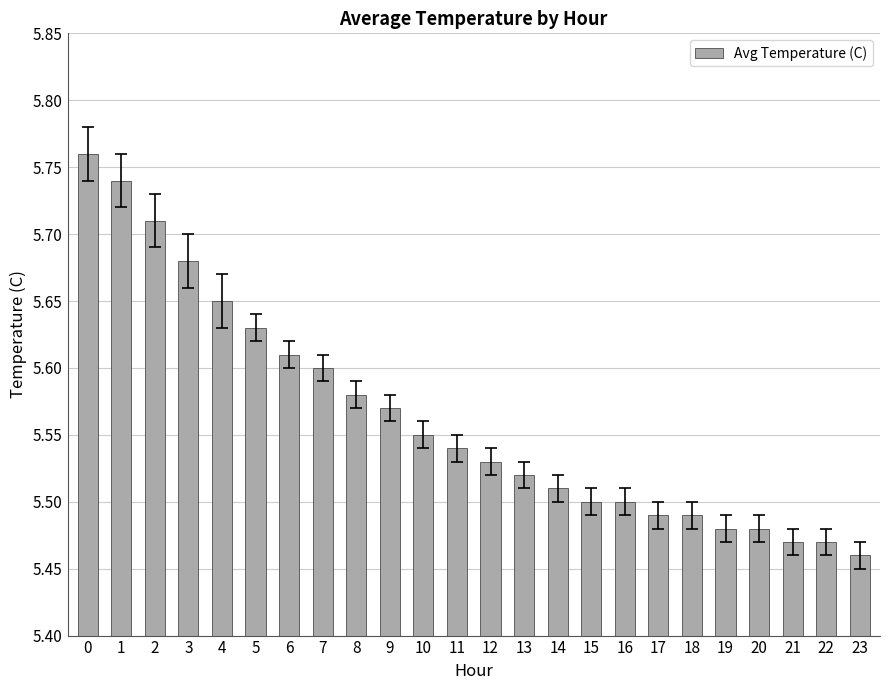

How many values are between 5 and 6?

24